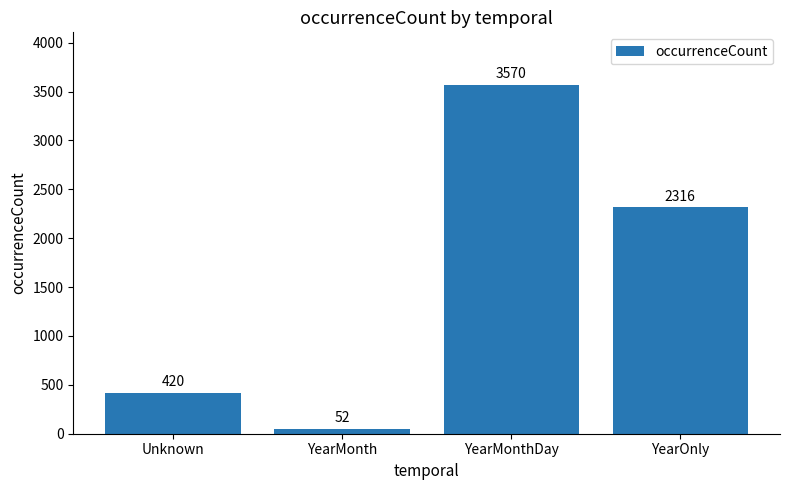

Reading left to right, what are all the values shown in this chart?

Unknown=420	YearMonth=52	YearMonthDay=3570	YearOnly=2316